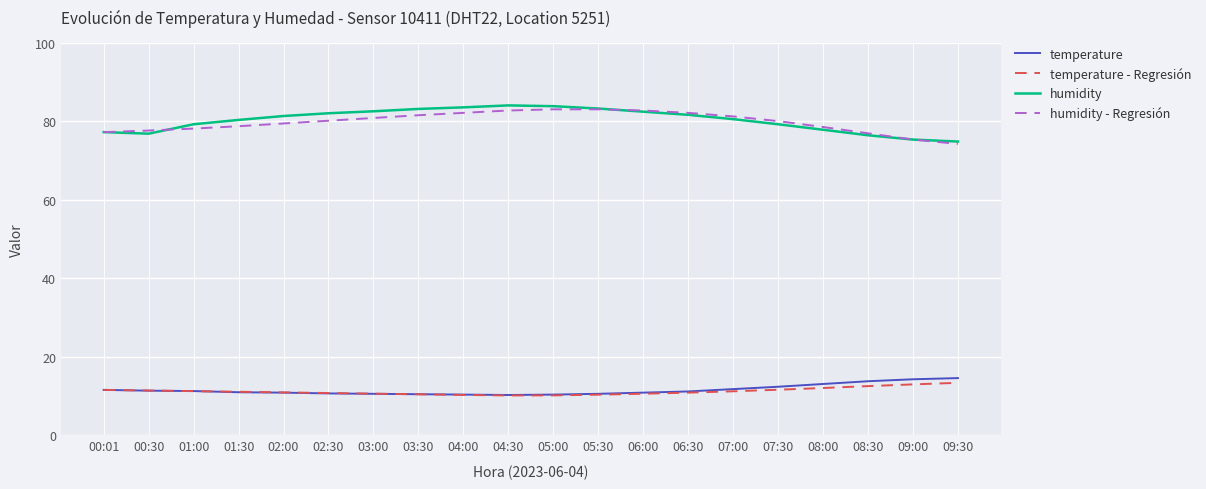

What are all the series names shown in the legend?

temperature, temperature - Regresión, humidity, humidity - Regresión